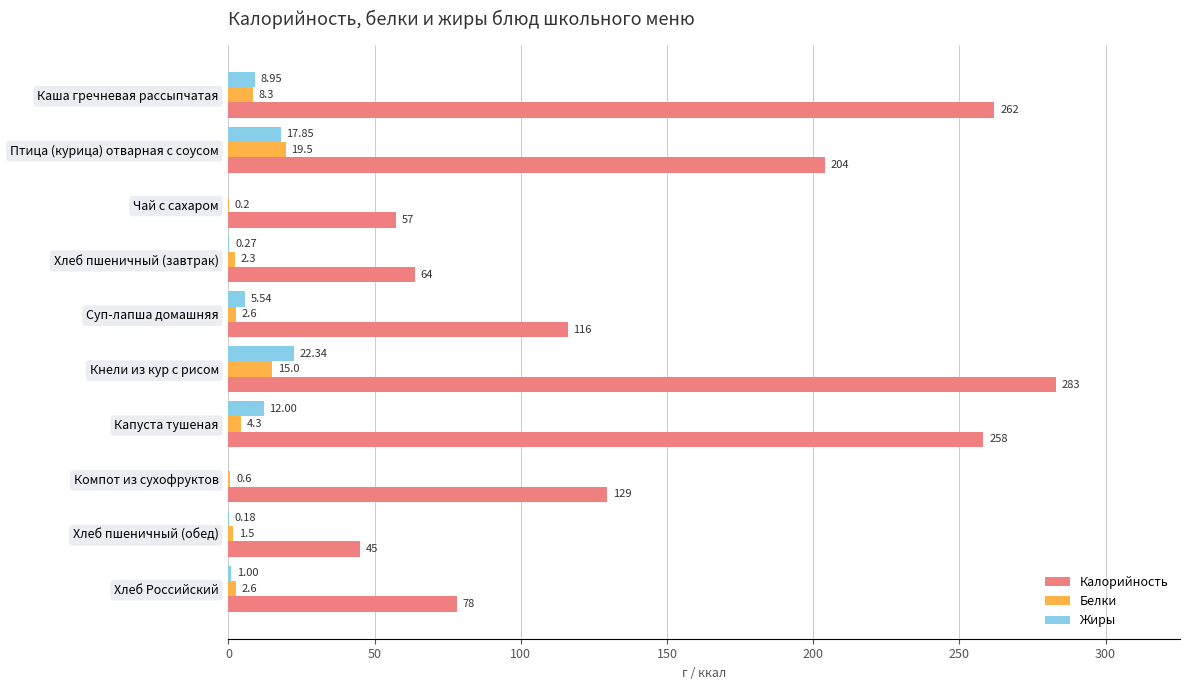

Where is Калорийность nearest to the value 164?

Компот из сухофруктов